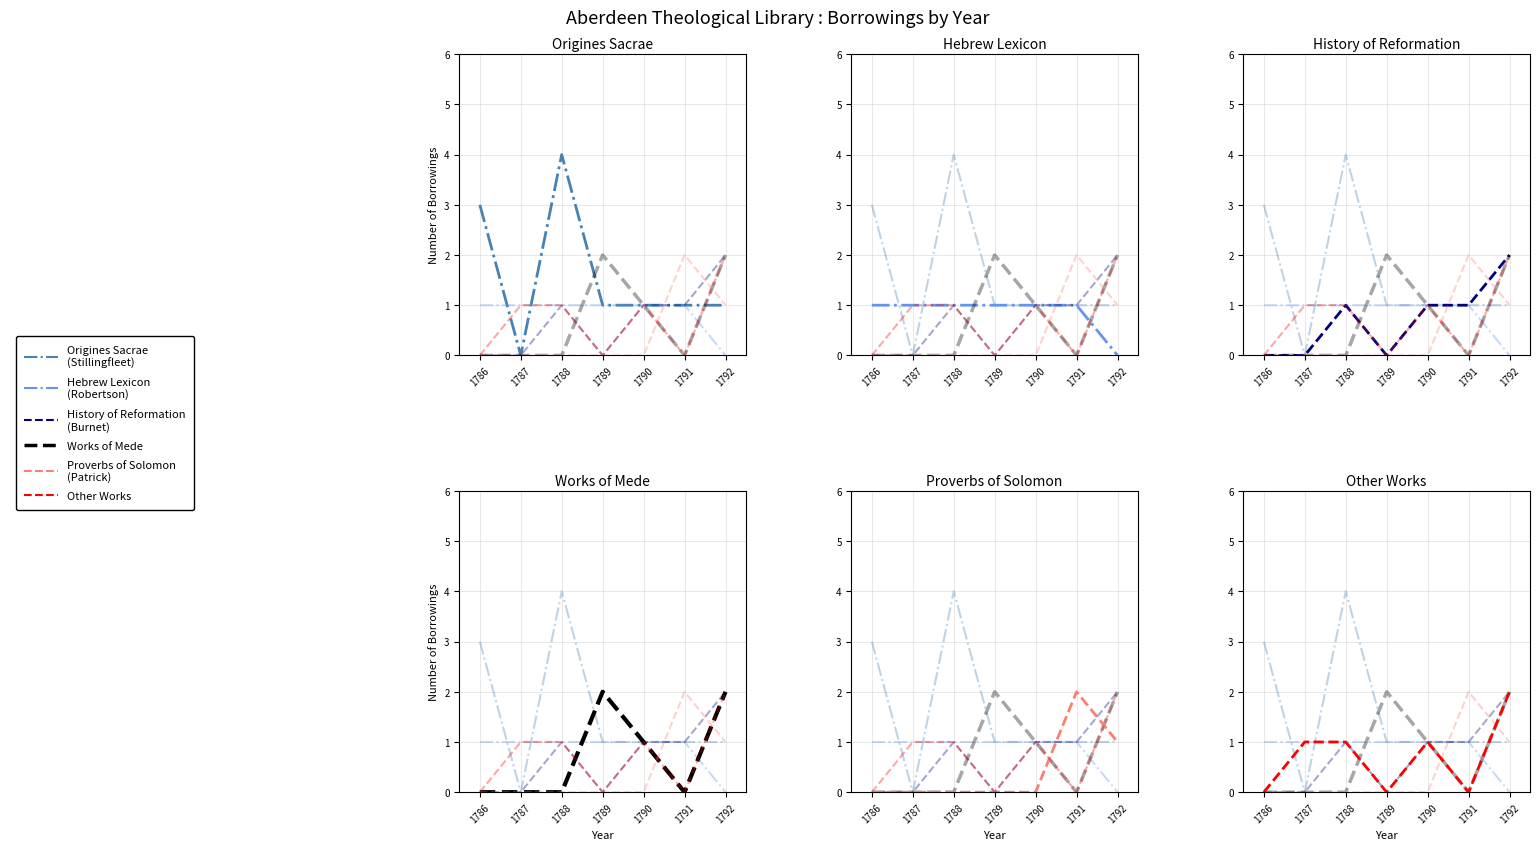

Which series has the largest total across all categories?

Origines Sacrae (Stillingfleet)